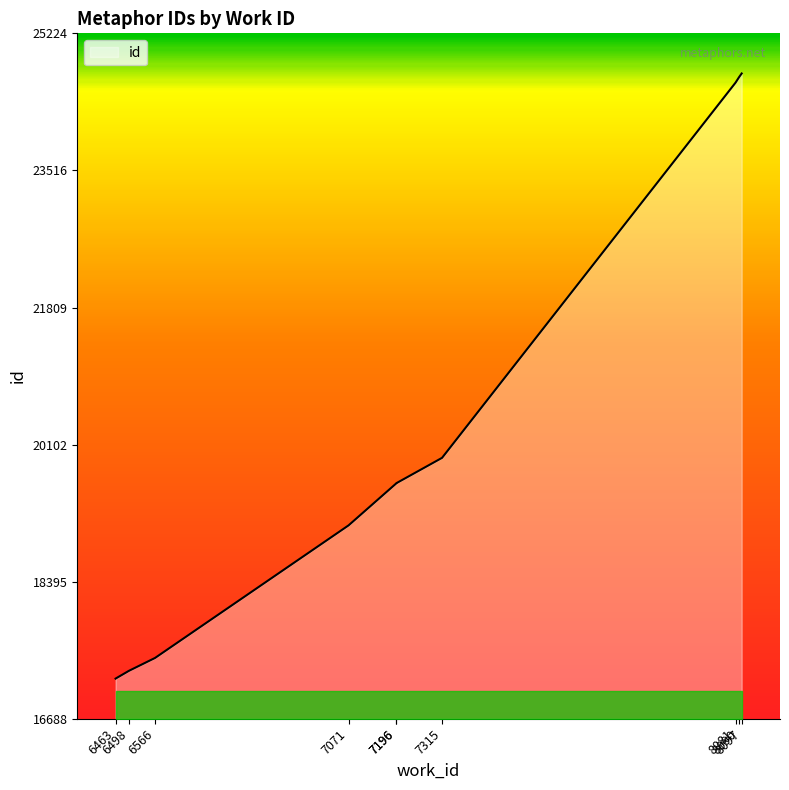

What is the difference between the second highest and second lowest values?

7392